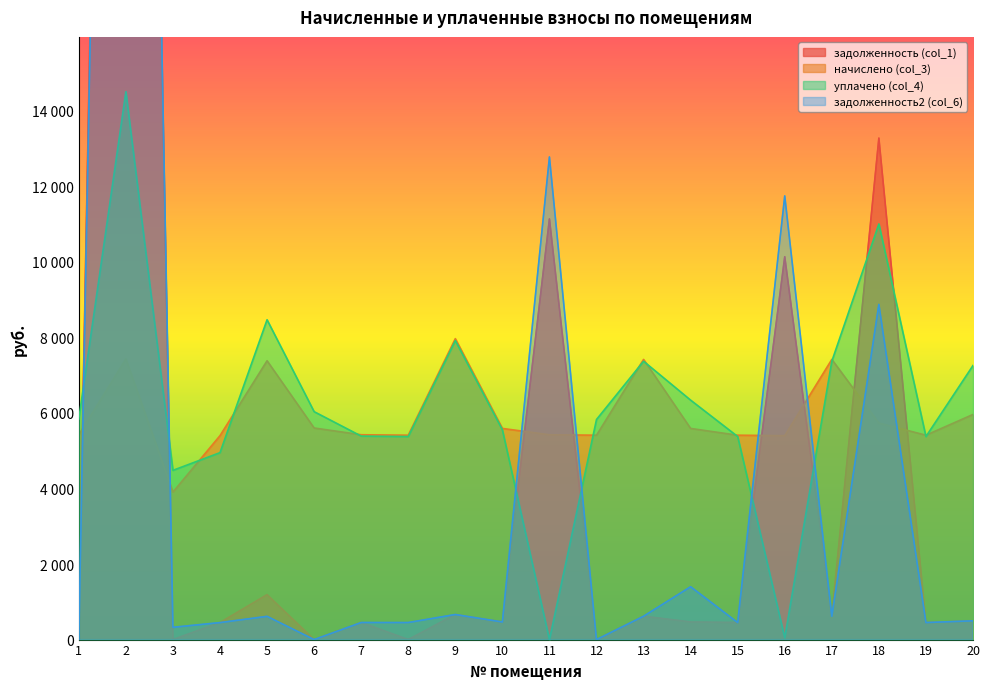

Rank the categories by уплачено (col_4) value from highest to lowest.

2, 18, 5, 9, 13, 17, 20, 14, 6, 1, 12, 10, 7, 8, 15, 19, 4, 3, 16, 11